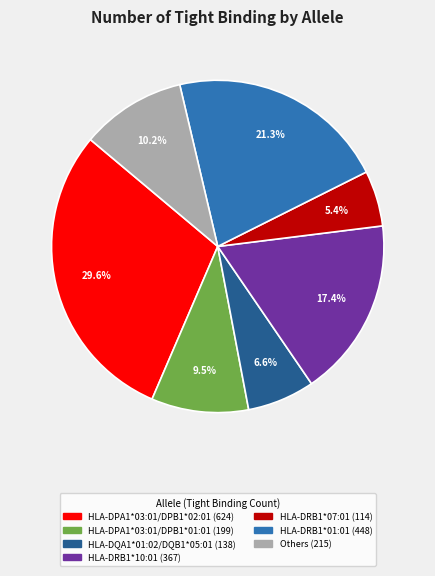

Does any single category account for the majority?

No